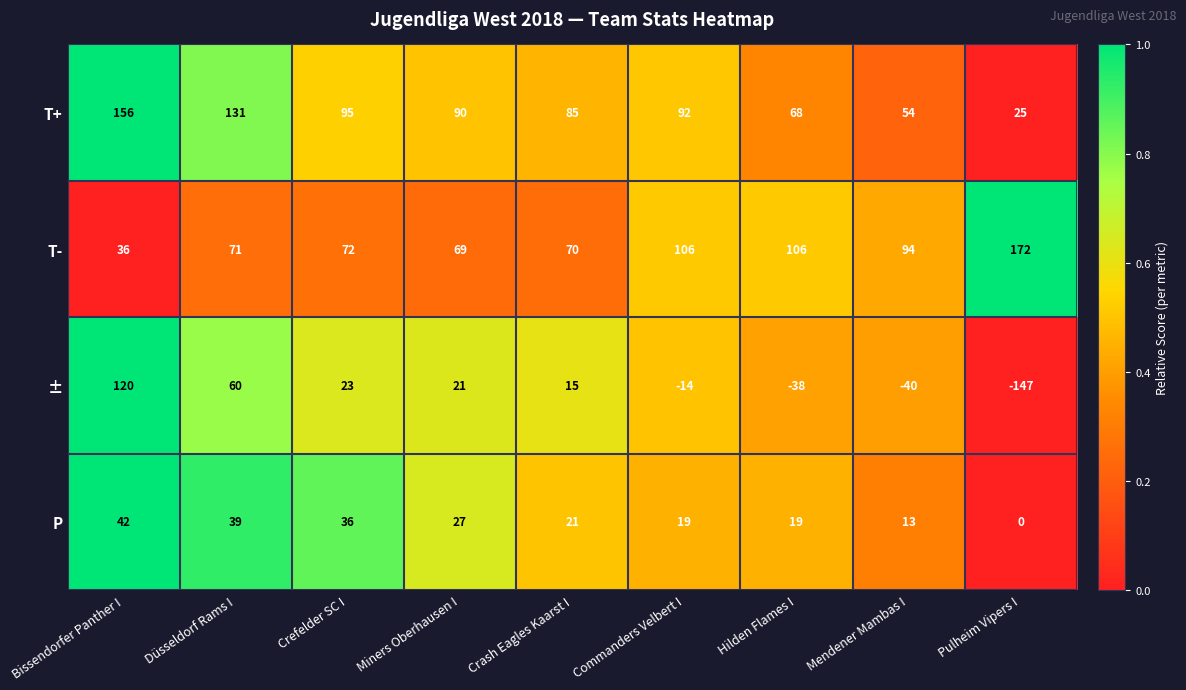

What is the sum of the ± values at Crefelder SC I and Bissendorfer Panther I?

143